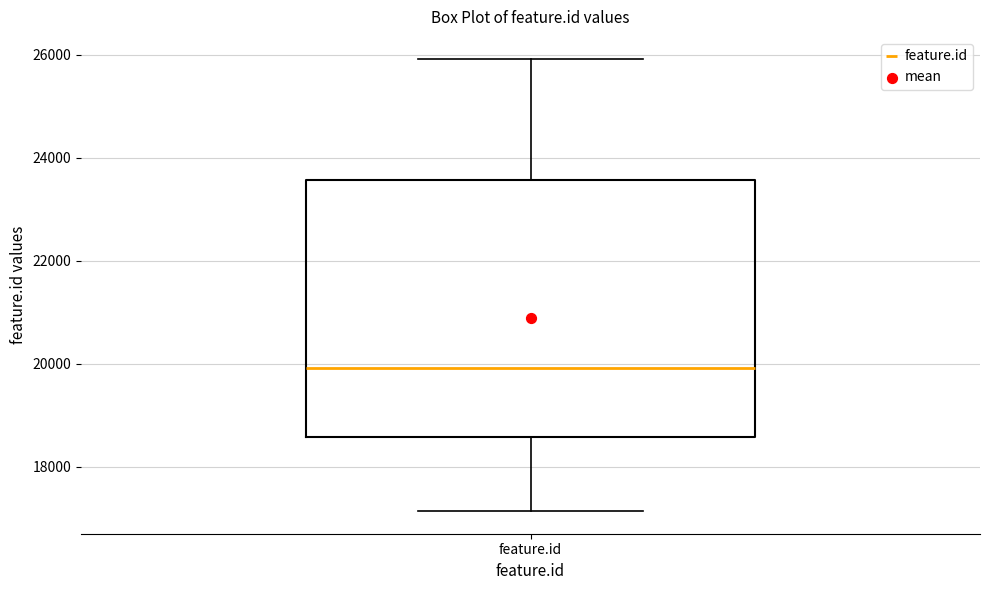

Transcribe this box plot: give where the median line is, the range the box spans, and where the two whiskers end, as read against the y-axis. The values are not printed on the chart, so give them approximately, as read against the axis.

median 20000, box 18600 to 23600, whiskers 17200 to 26000